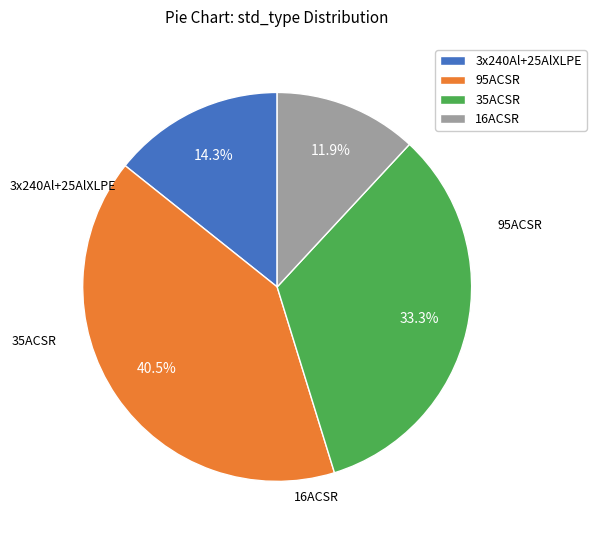

What is the largest slice in the pie chart?

35ACSR